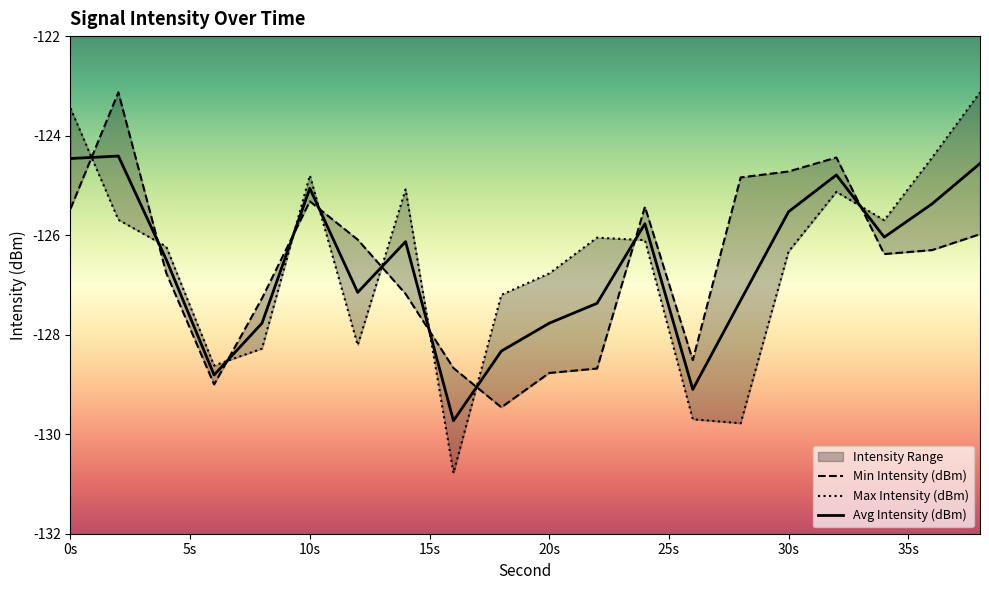

Where is the first local minimum for Max Intensity (dBm)?

6